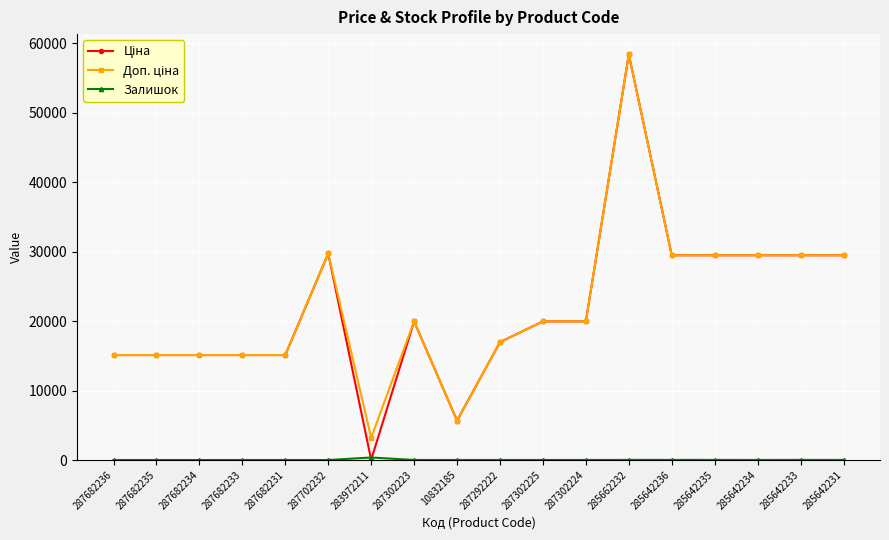

Which label corresponds to the largest value in the chart?

285662232